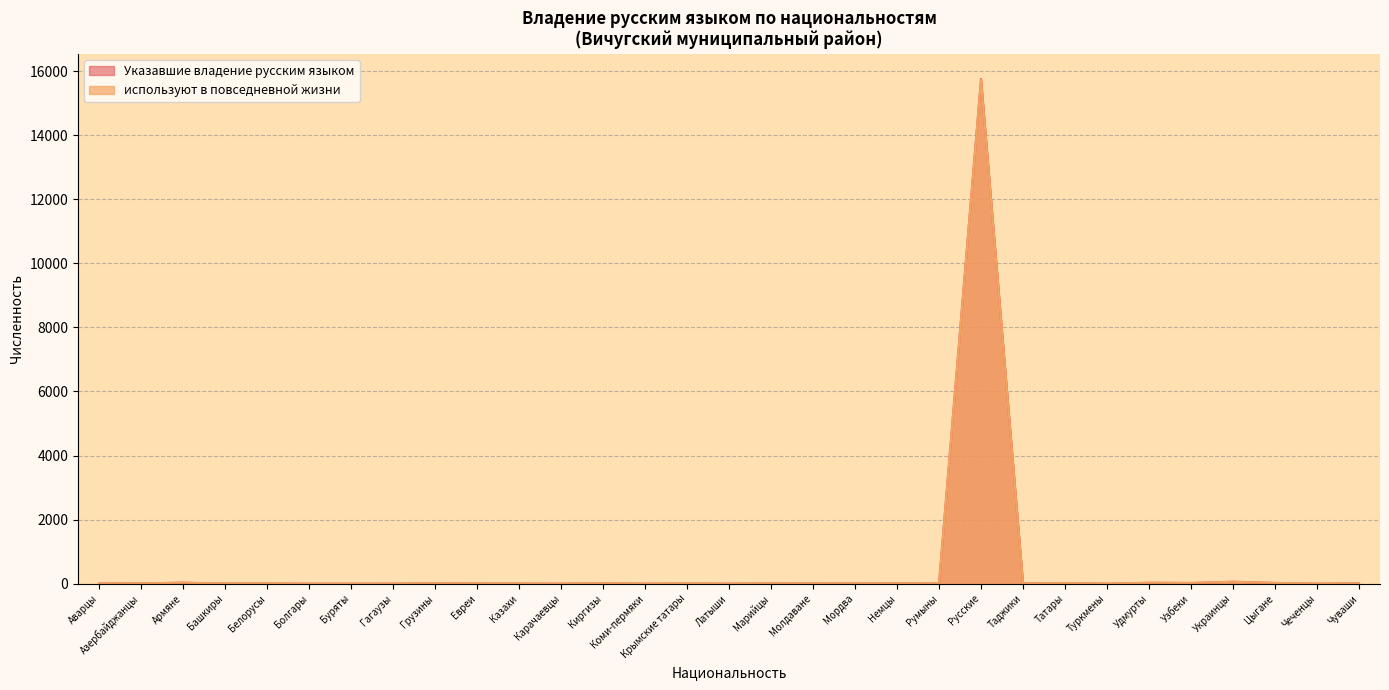

True or false: Указавшие владение русским языком and используют в повседневной жизни intersect in this chart.

False